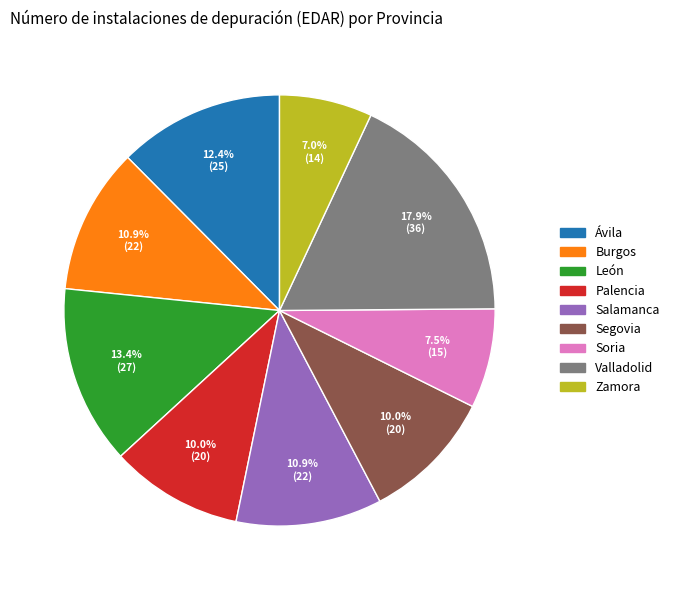

True or false: Zamora accounts for 12% of the total.

False